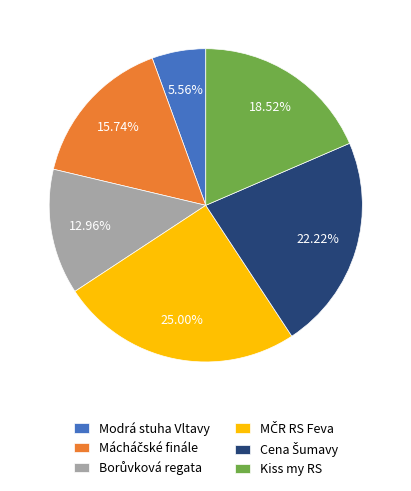

How many segments does this pie chart have?

6